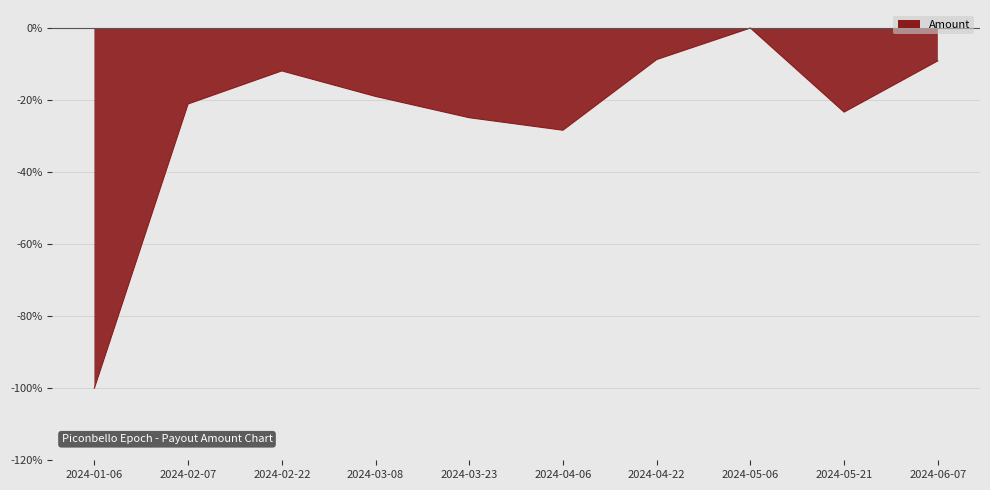

At which category does the chart reach its peak across all series?

2024-05-06